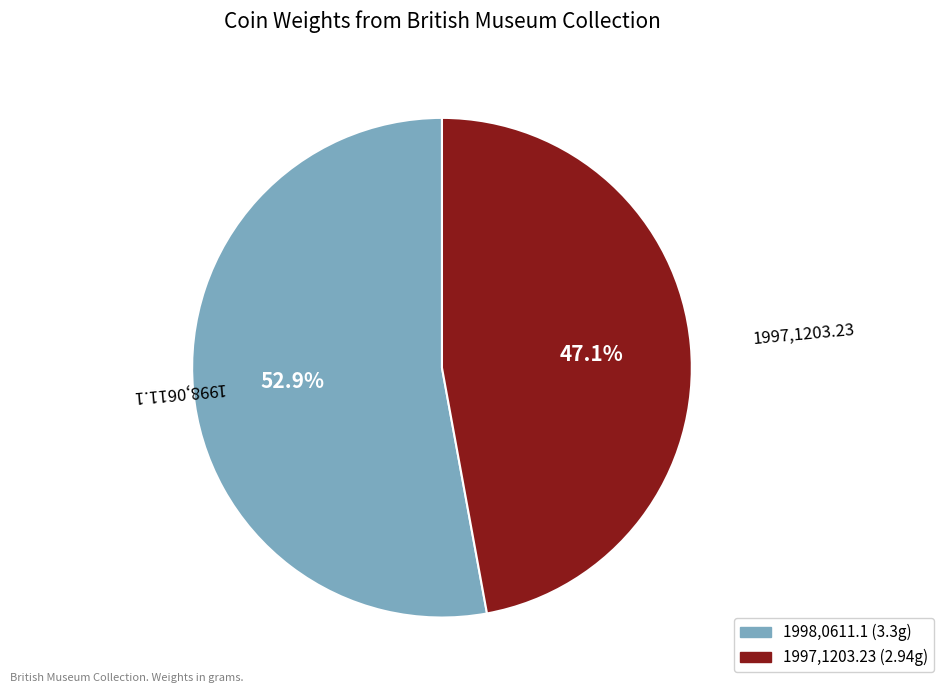

Which category accounts for the majority?

1998,0611.1